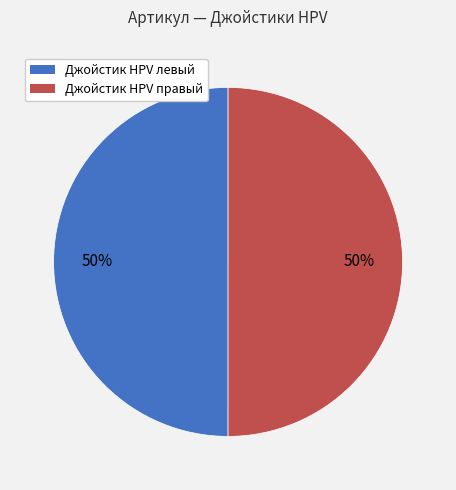

To the nearest percent, what is the average slice percentage?

50%